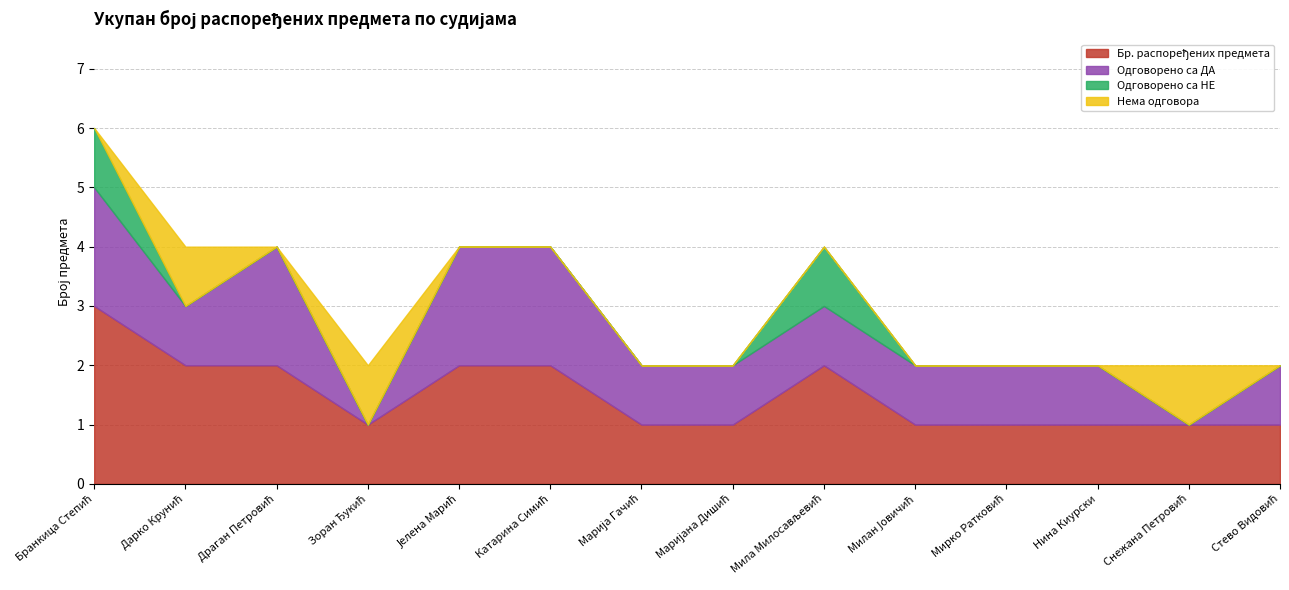

List the labels in order of Нема одговора value, largest first.

Дарко Крунић, Зоран Ђукић, Снежана Петровић, Бранкица Степић, Драган Петровић, Јелена Марић, Катарина Симић, Марија Гачић, Маријана Дишић, Мила Милосављевић, Милан Јовичић, Мирко Ратковић, Нина Киурски, Стево Видовић